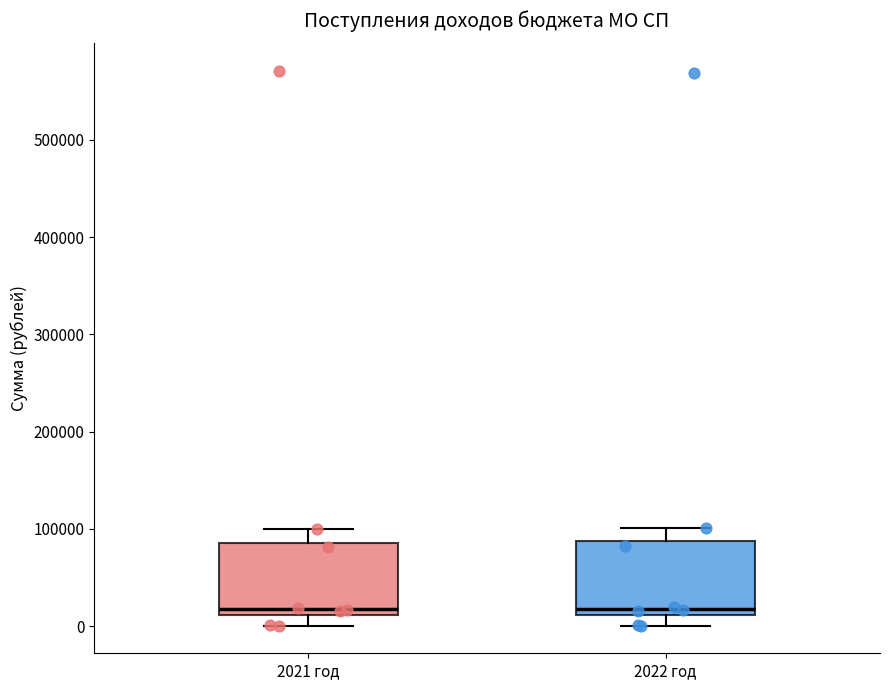

Where is the upper edge of the box for 2021 год on the y-axis? The values are not printed on the chart, so give them approximately, as read against the axis.

90000